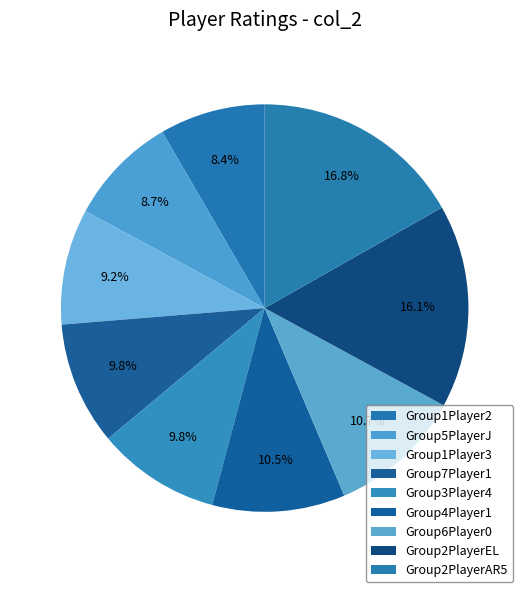

Combined, what portion of the pie is Group7Player1 and Group4Player1?

20.3%